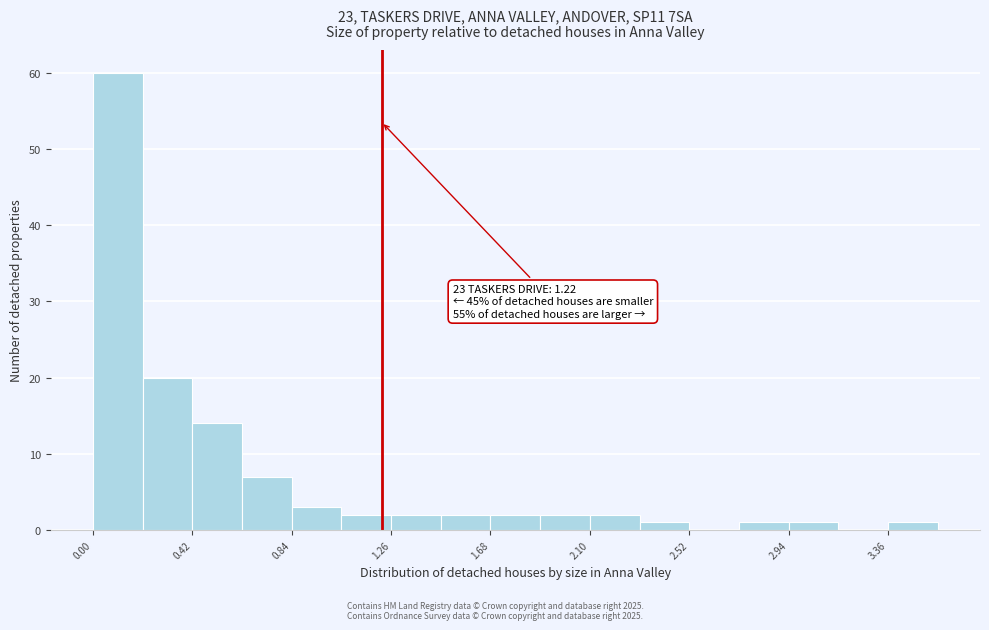

Over which range of the x-axis is the bar tallest?

0.00 to 0.21